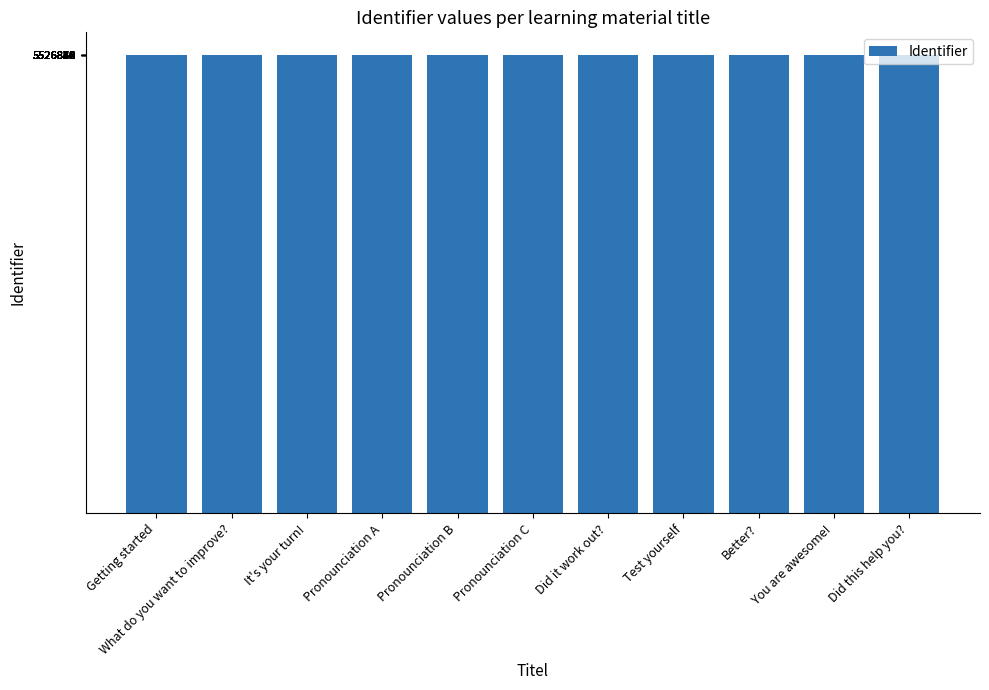

The value at Test yourself is 9881876. True or false?

False